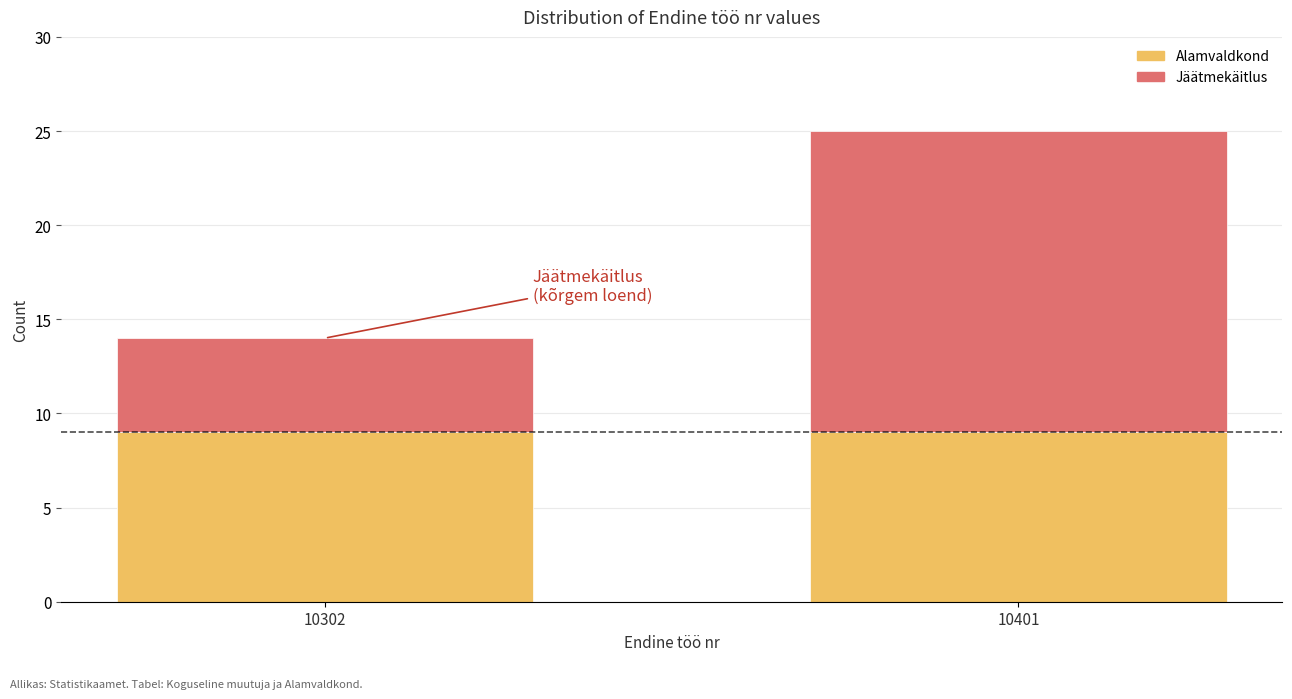

Reading right to left, what are the values for Alamvaldkond?

10401=9	10302=9